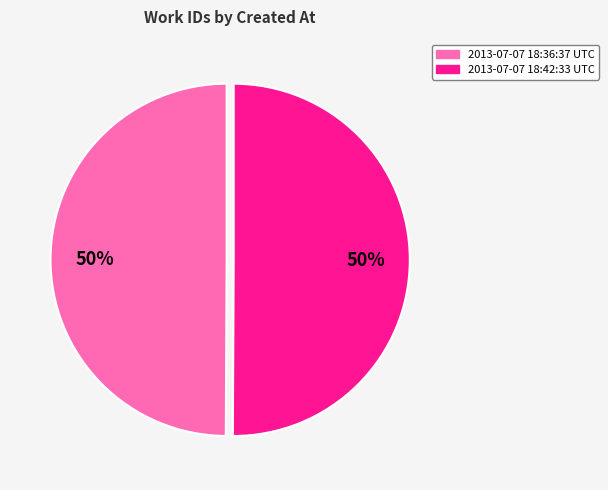

To the nearest percent, what percentage of the pie is 2013-07-07 18:36:37 UTC?

50%